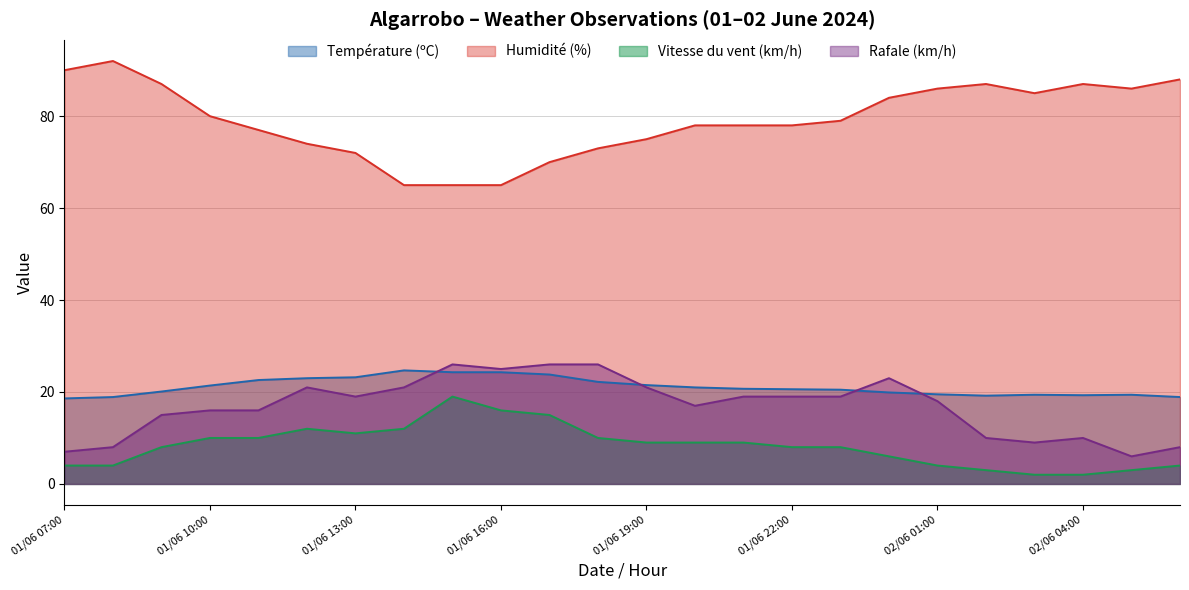

Does the chart display data point markers on the line(s)?

No